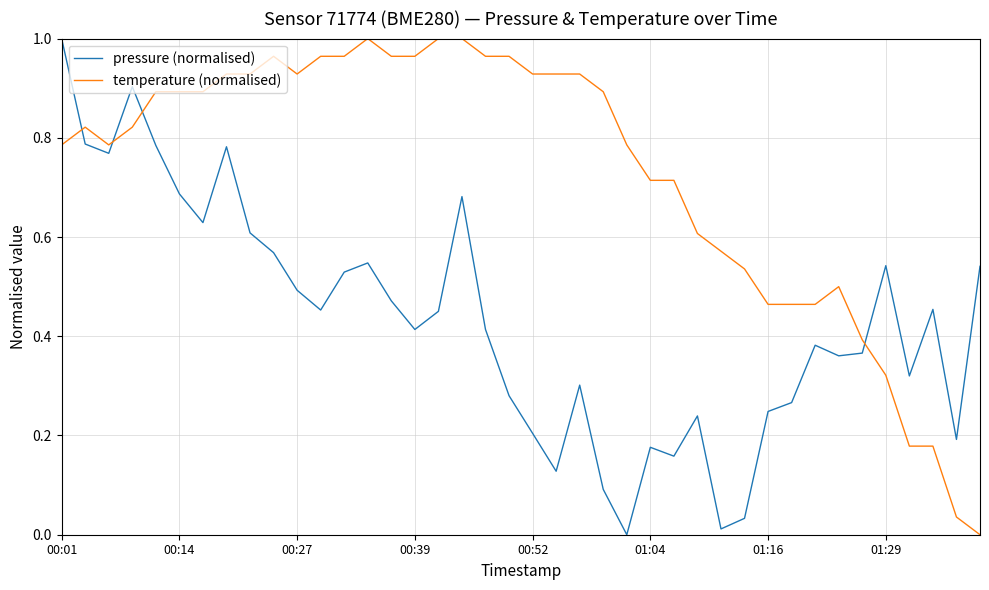

Rank the series by their average value, from highest to lowest.

temperature (normalised), pressure (normalised)